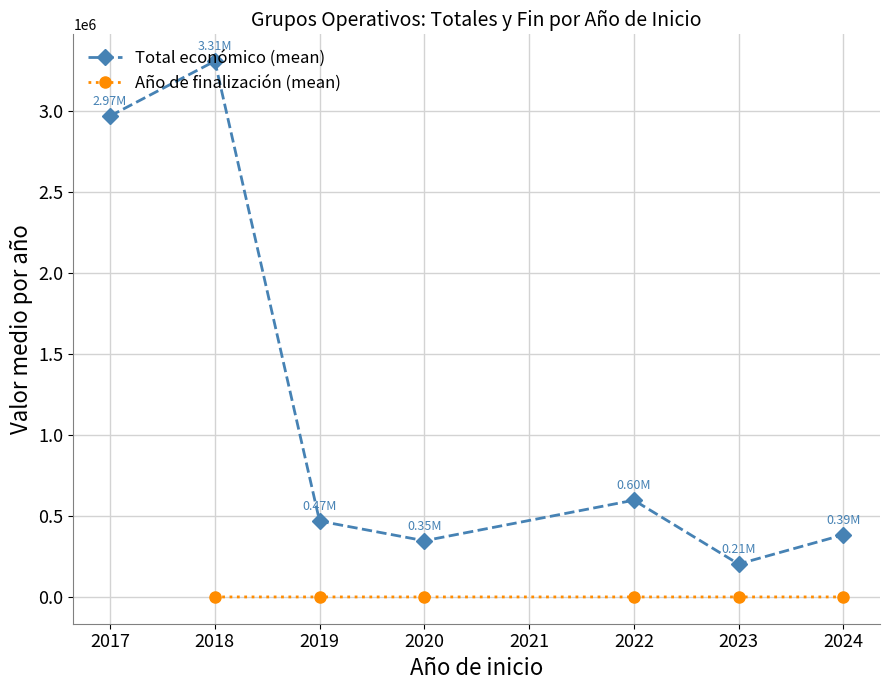

What is the maximum value for Total económico (mean)?

3310067.8